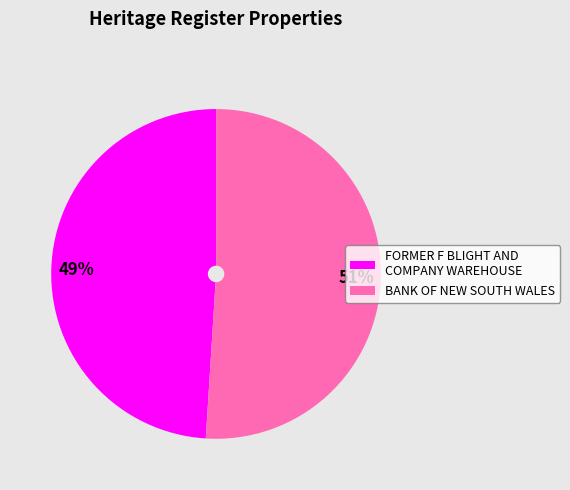

How many slices are in this pie chart?

2